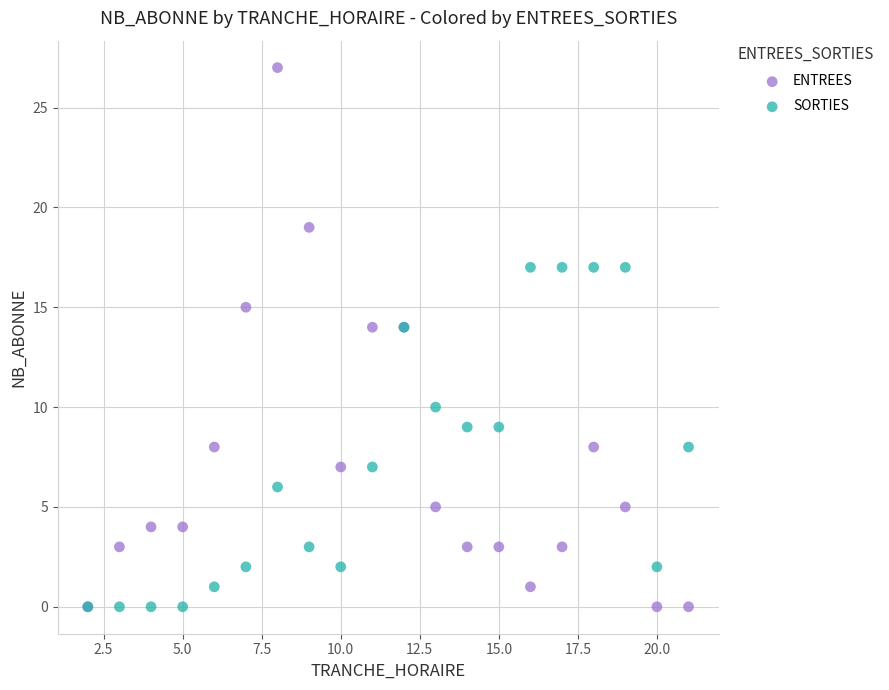

Which series has the widest spread of Y values?

ENTREES